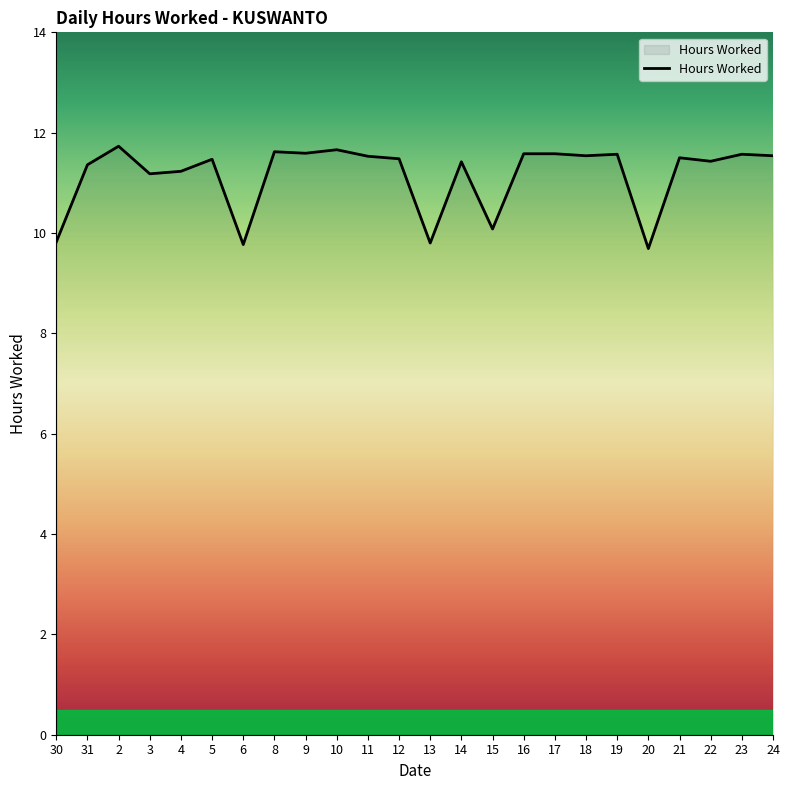

What is the maximum value shown in the chart?

11.7